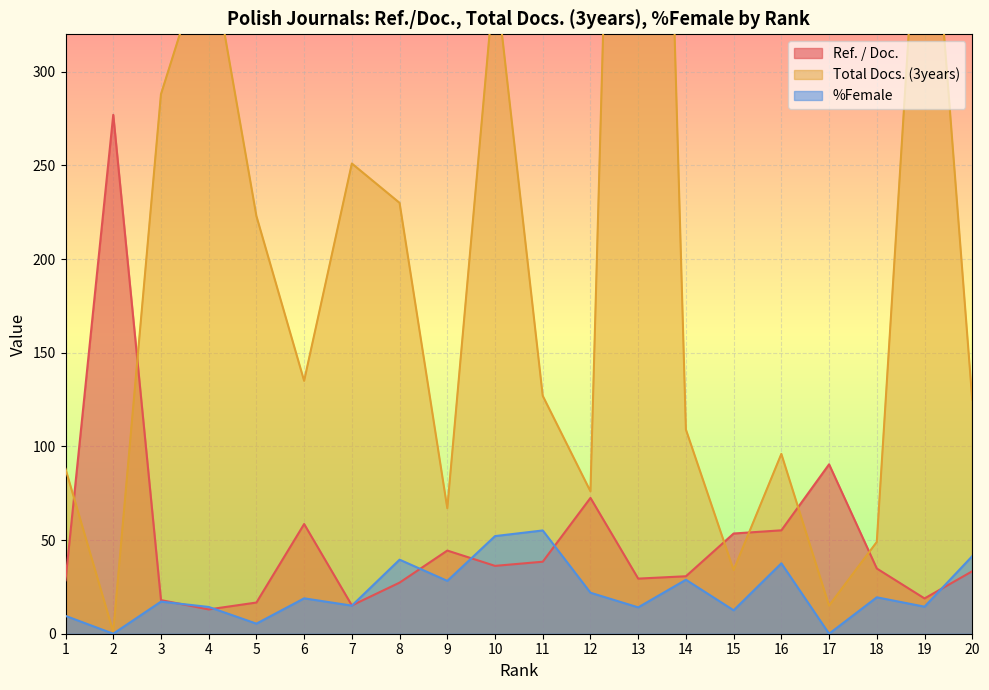

What is the difference between the maximum and minimum values in the Total Docs. (3years) series?

998.0